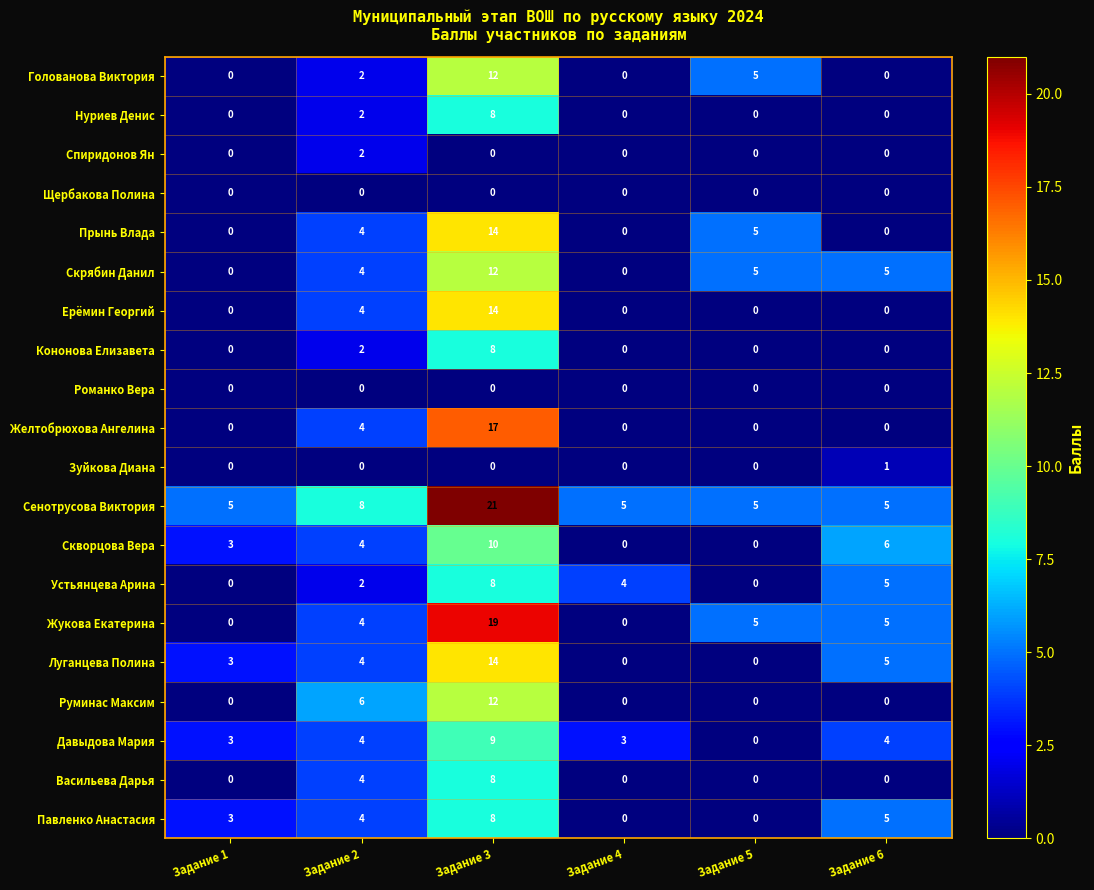

What is the greatest value displayed?

21